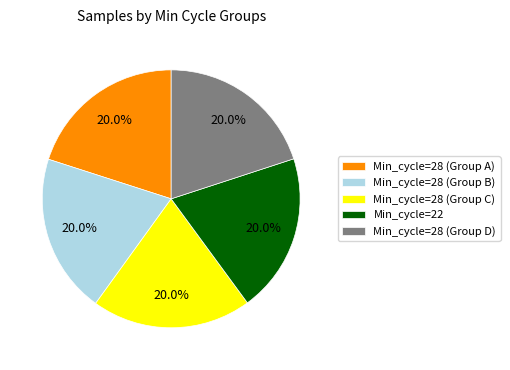

Does Min_cycle=28 (Group B) represent more than half of the total?

No